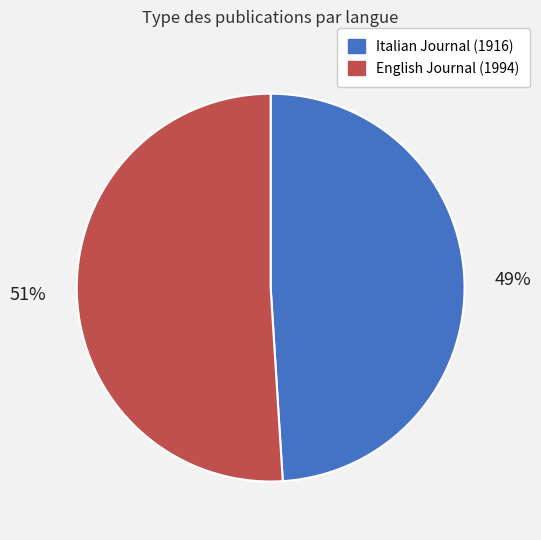

Which slice is the largest?

English Journal (1994)